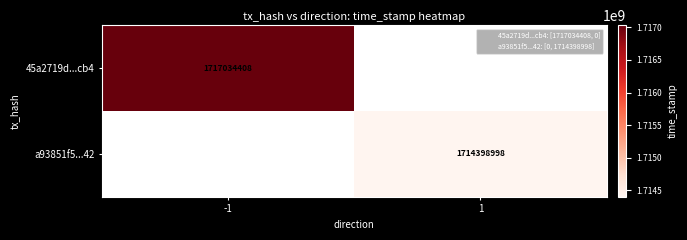

What is the total value across all series at -1?

1717034408